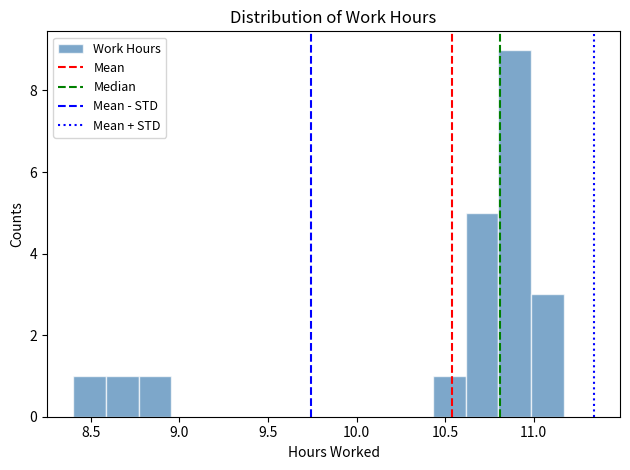

Read against the x-axis, roughly where is the centre of the tallest bar?

10.90